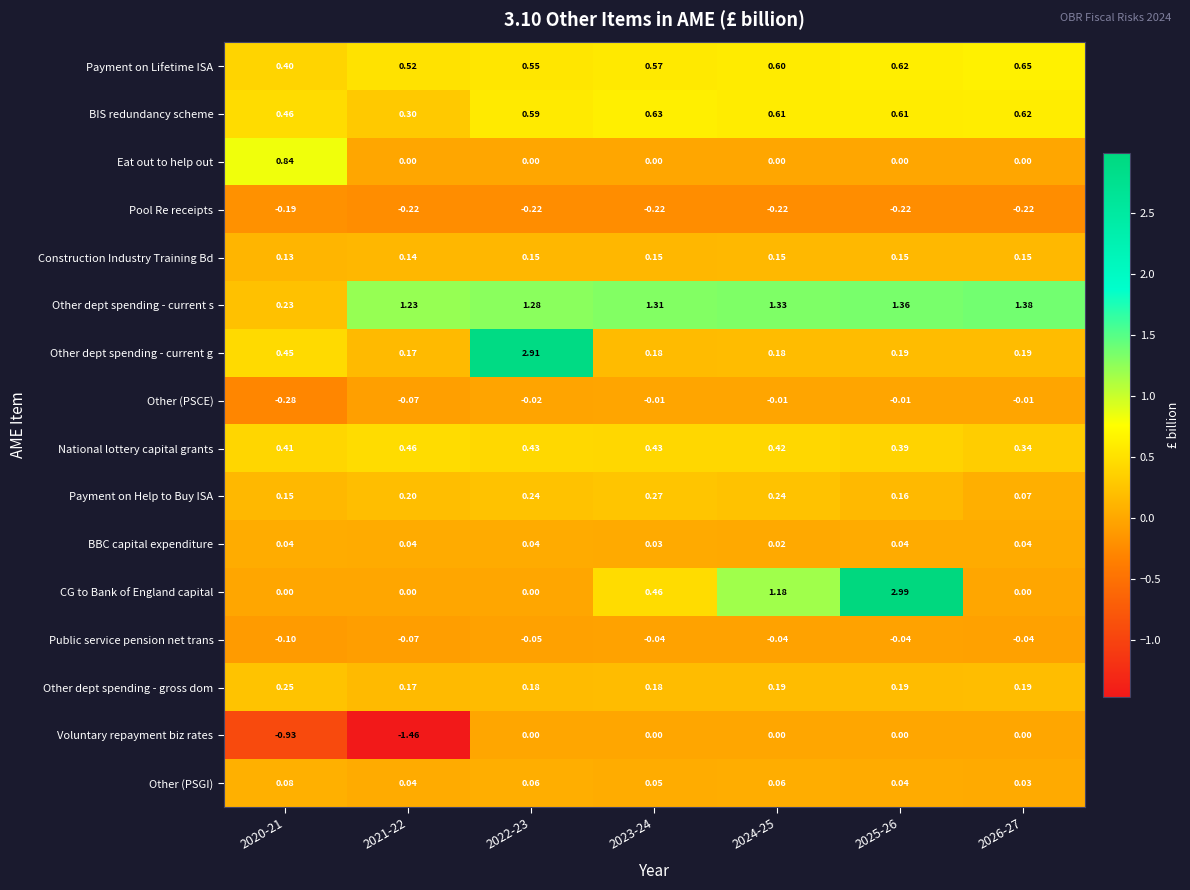

Between 2022-23 and 2025-26, which series saw the biggest shift?

CG to Bank of England capital